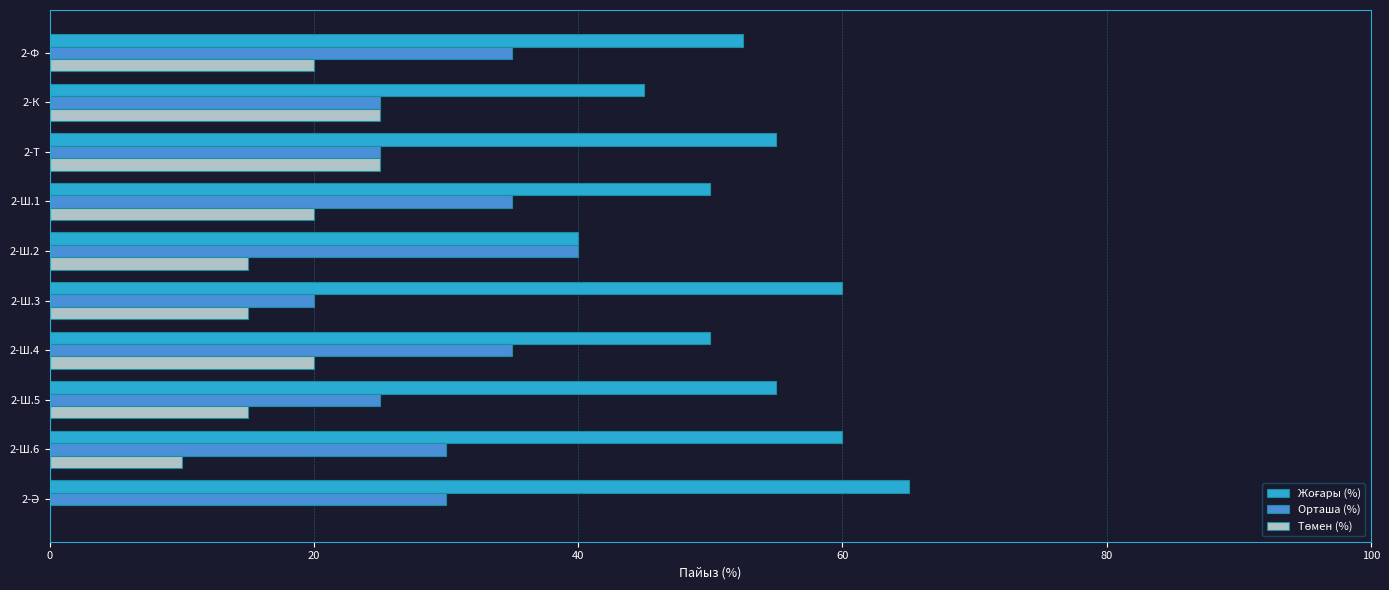

What is the total value across all series at 2-К?

95.0